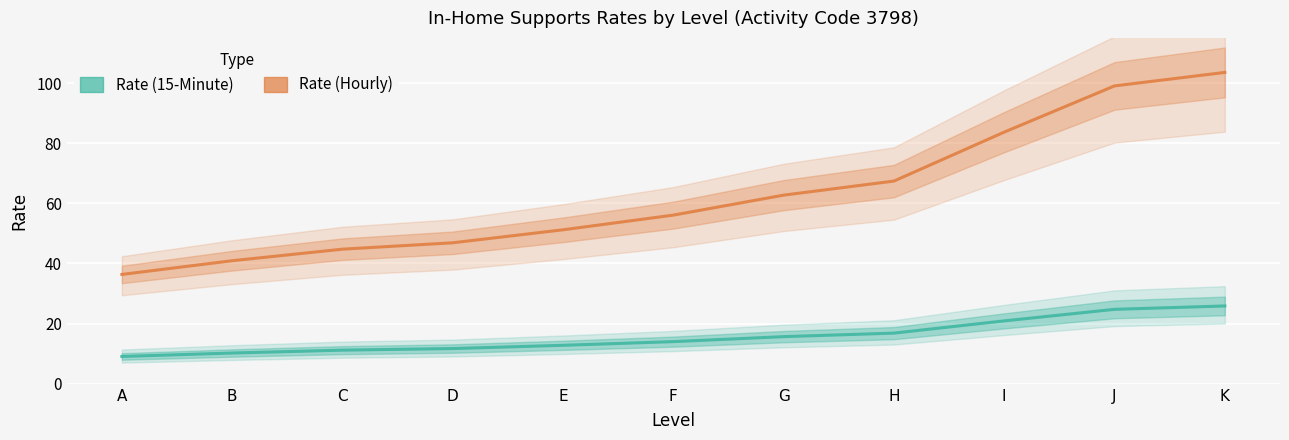

The Rate (Hourly) series shows 67.4 at H. True or false?

True